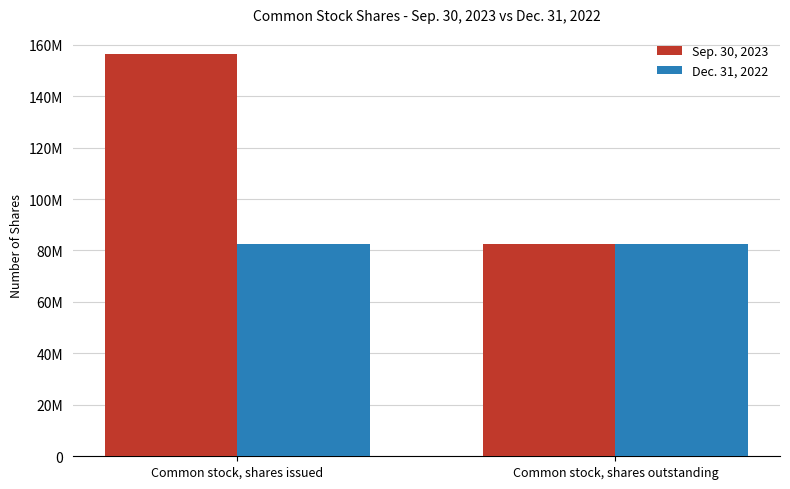

What position from the right is Common stock, shares issued?

2